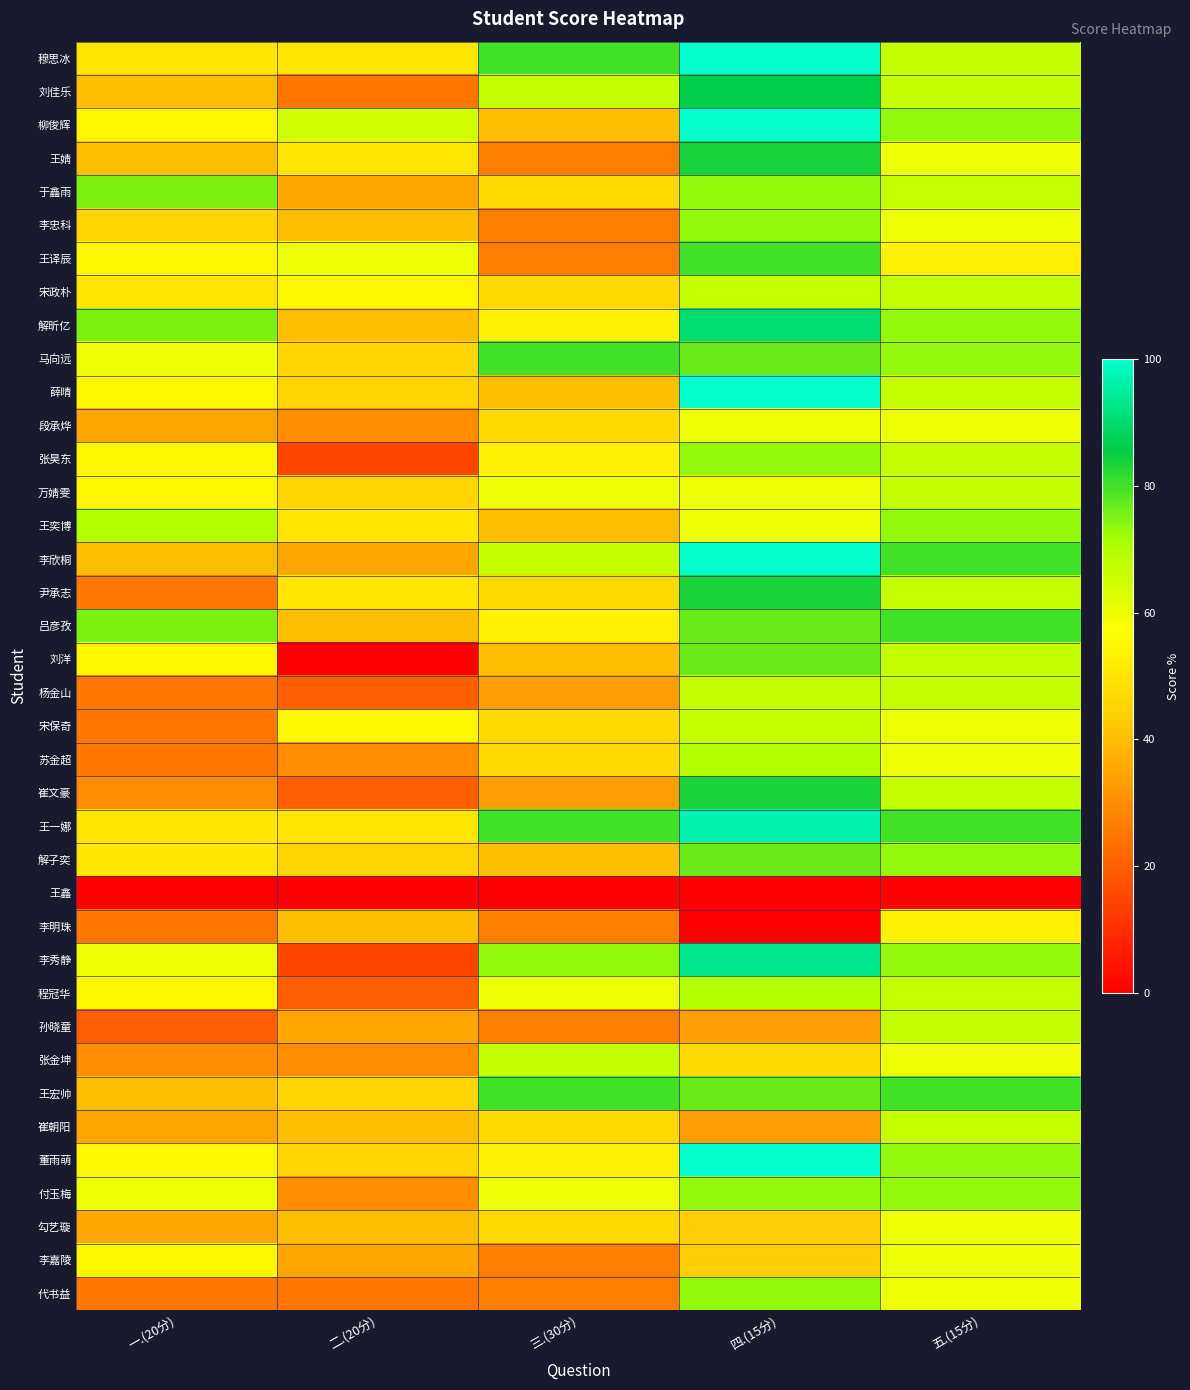

What is the spread (max minus min) of values at 一.(20分)?

75.0